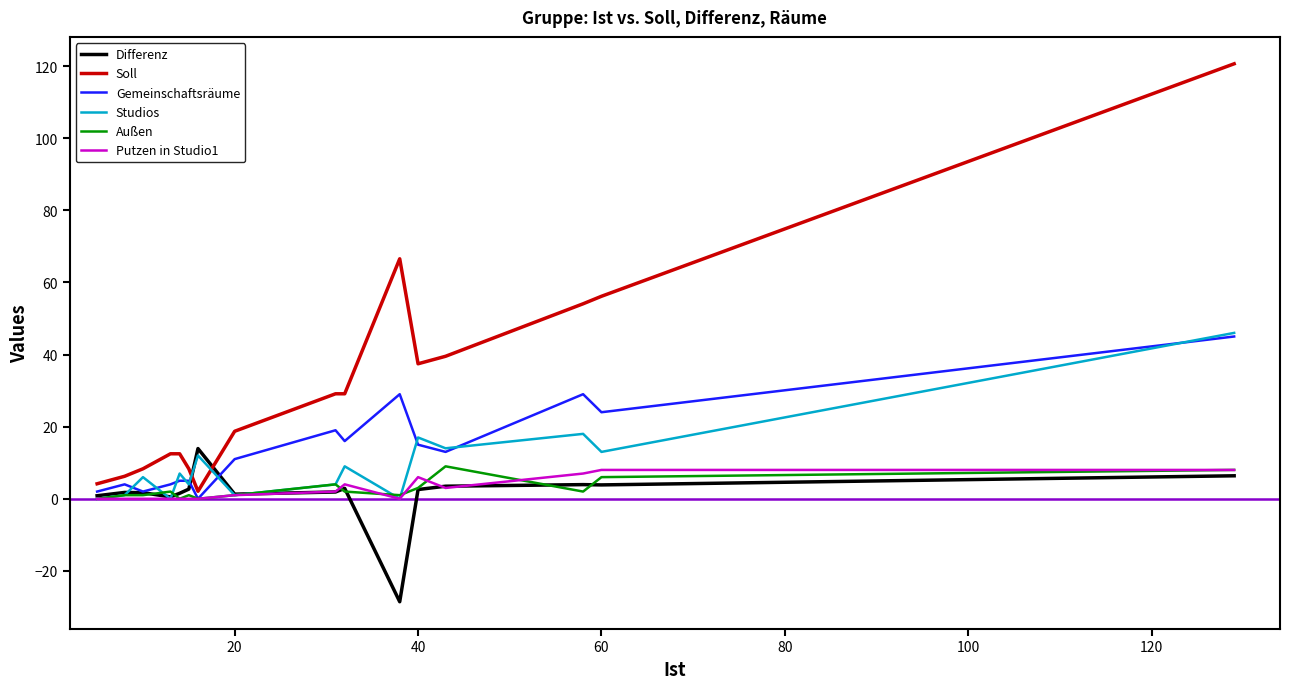

Which series ends up on top after the final intersection of Differenz and Soll?

Soll